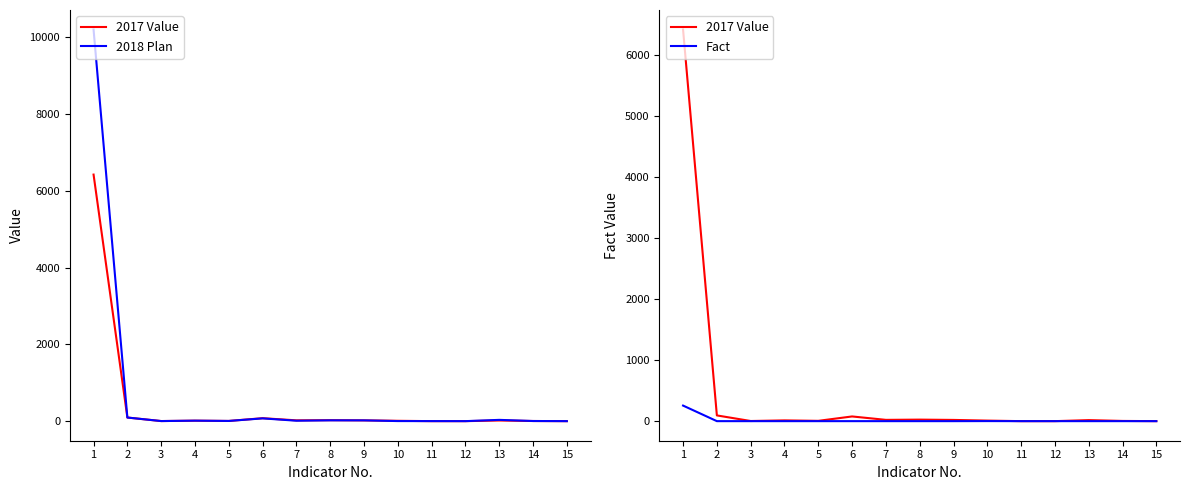

Rank the series by their maximum value, from lowest to highest.

Fact, 2017 Value, 2018 Plan